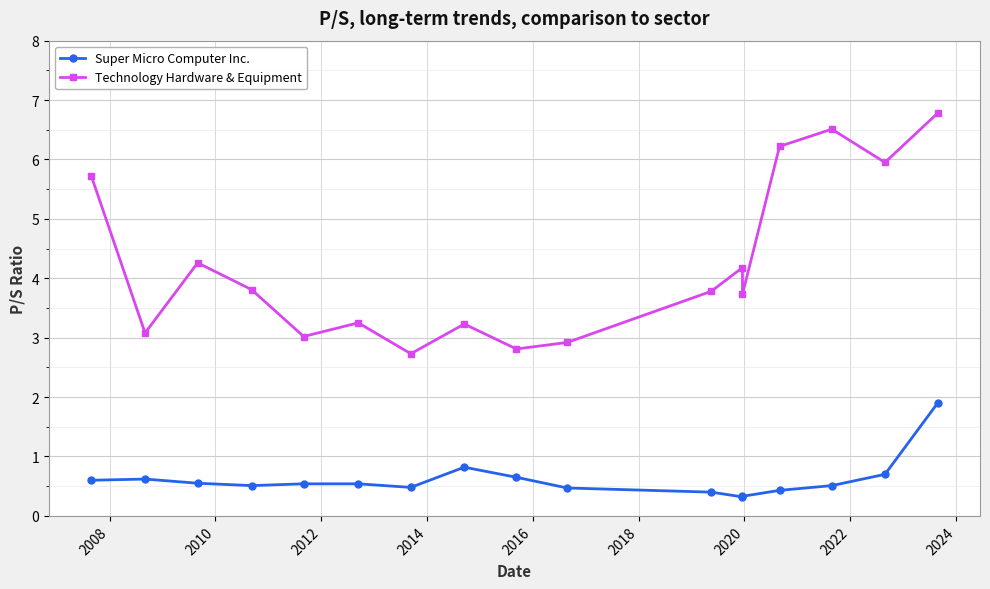

How many interior local valleys does the Super Micro Computer Inc. series have?

3